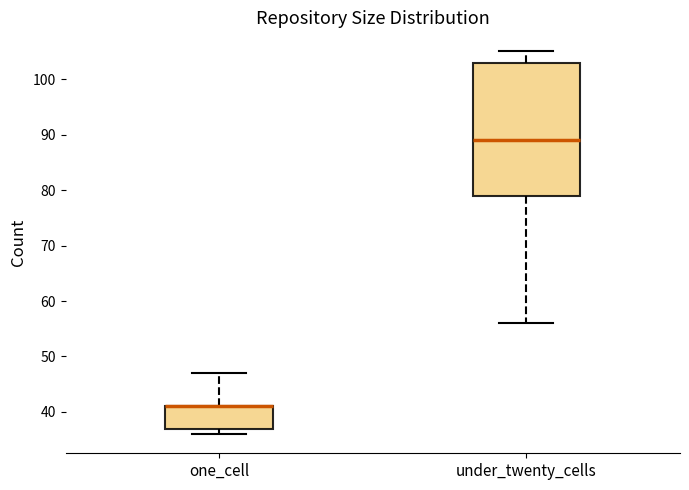

Where does the median line of the box for under_twenty_cells sit on the y-axis? The values are not printed on the chart, so give them approximately, as read against the axis.

89